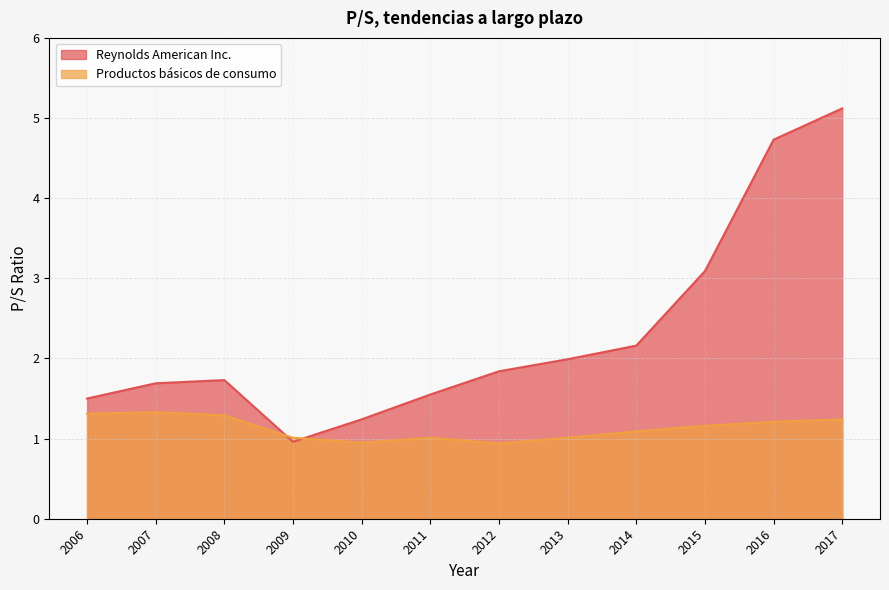

How many times do Reynolds American Inc. and Productos básicos de consumo cross each other?

2